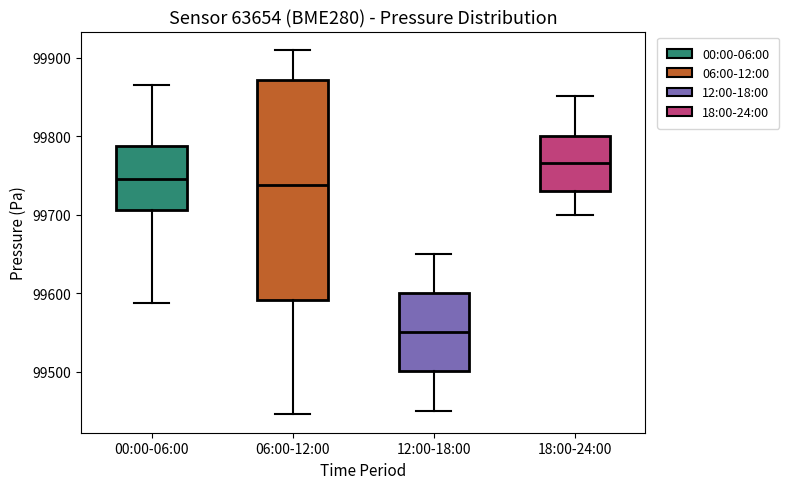

Comparing the boxes themselves (not the whiskers), which one is the tallest?

06:00-12:00